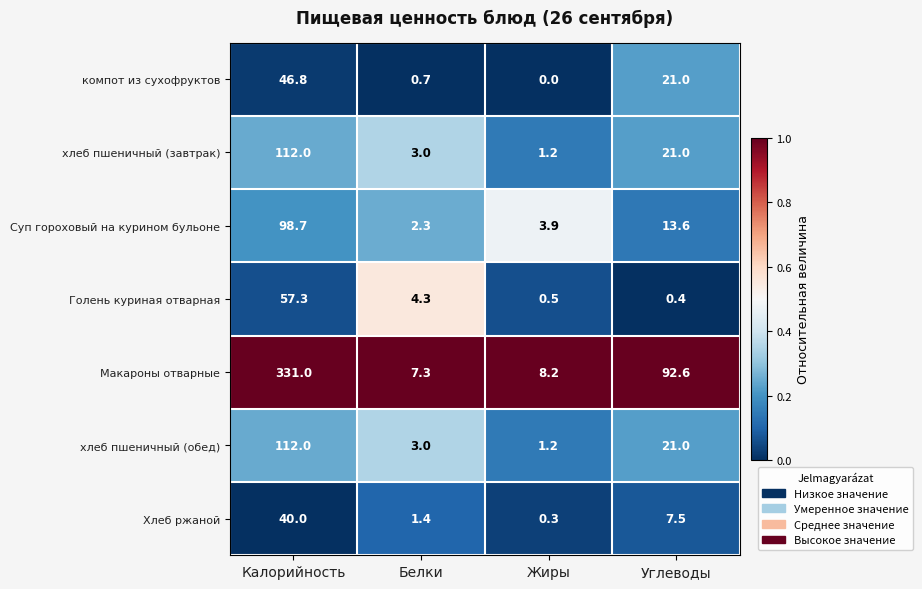

What is the total value across all series at Белки?

22.0